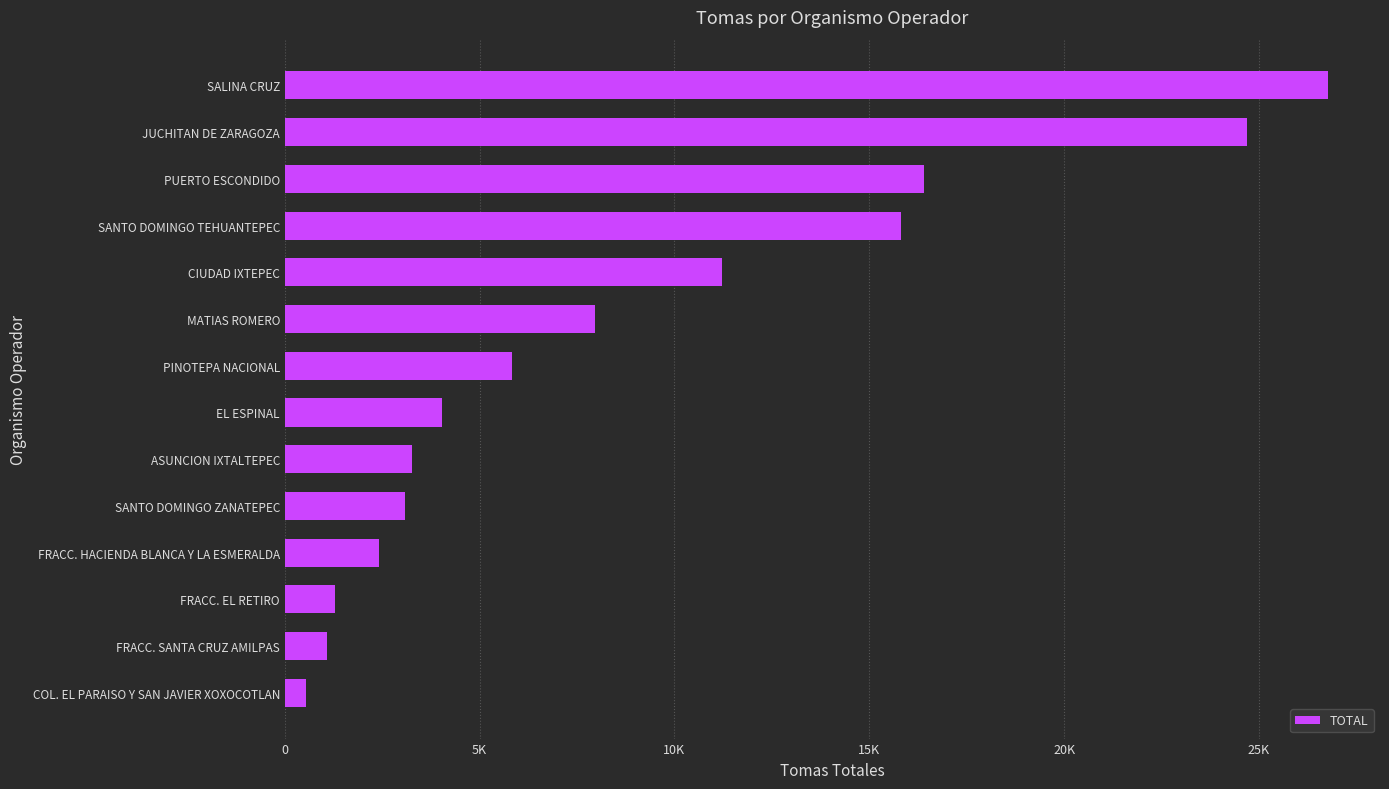

Are the bars horizontal?

Yes